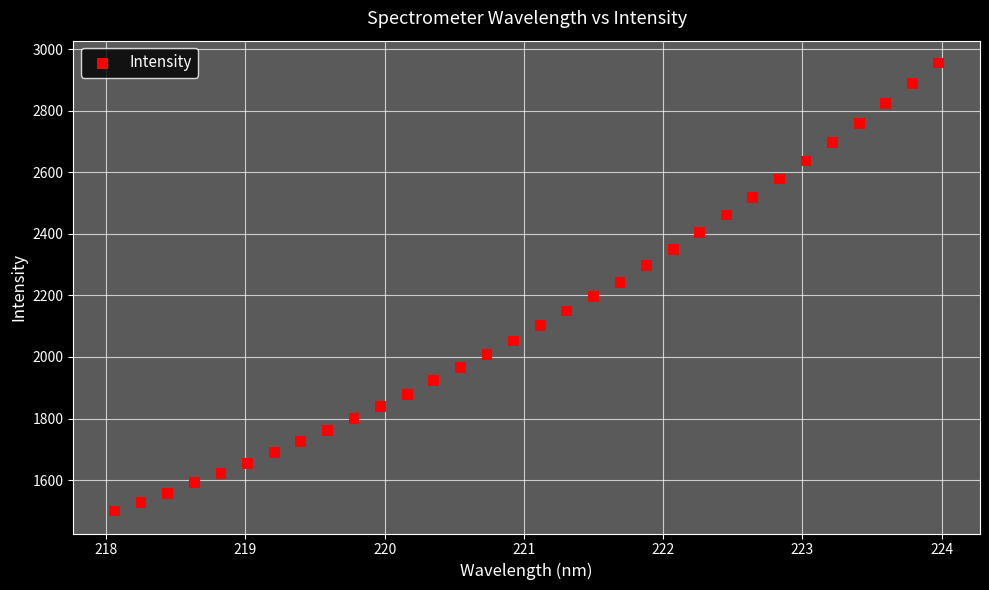

What is the range of X values (max minus min)?

5.9